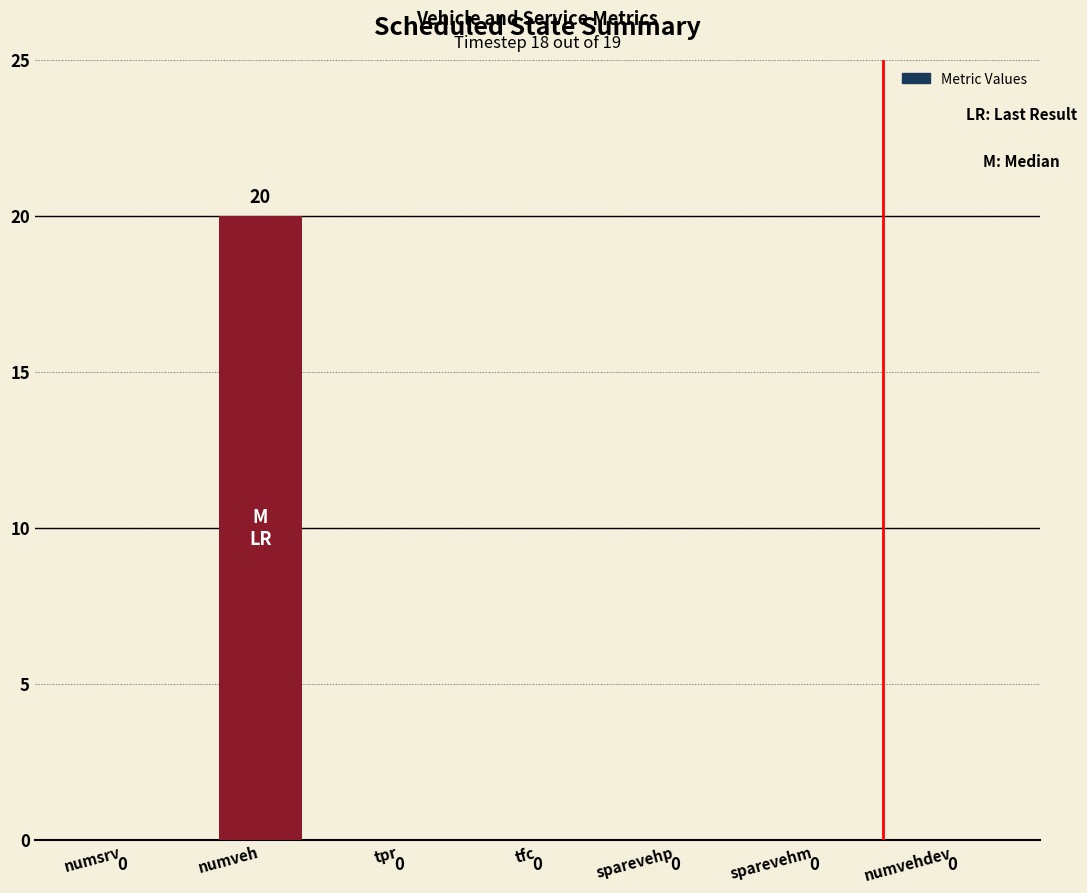

What is the sum of the values at numveh and tfc?

20